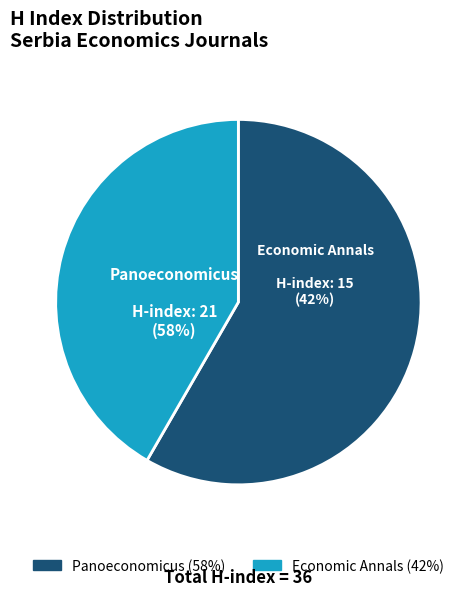

To the nearest percent, what portion does Panoeconomicus represent?

58%